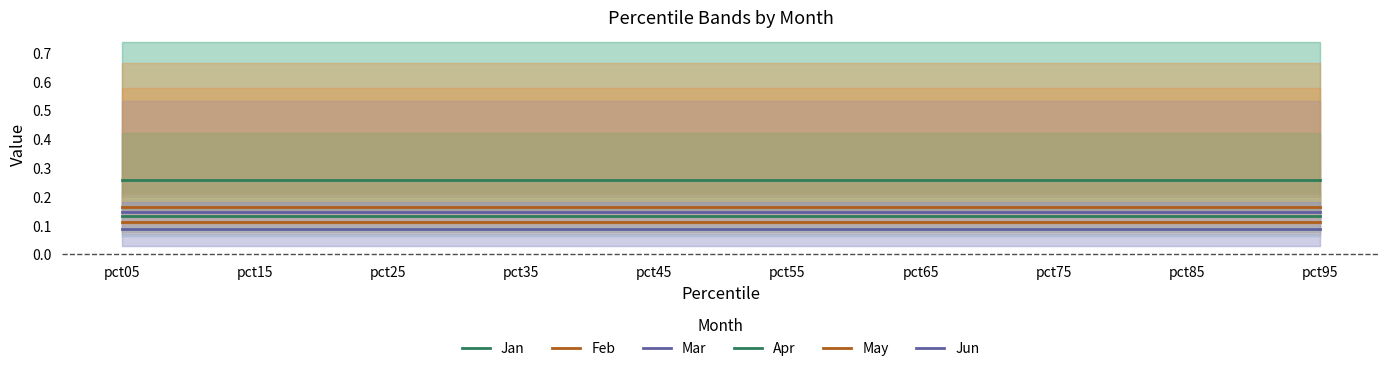

Is it true that Jun equals 0.0 at pct65?

False